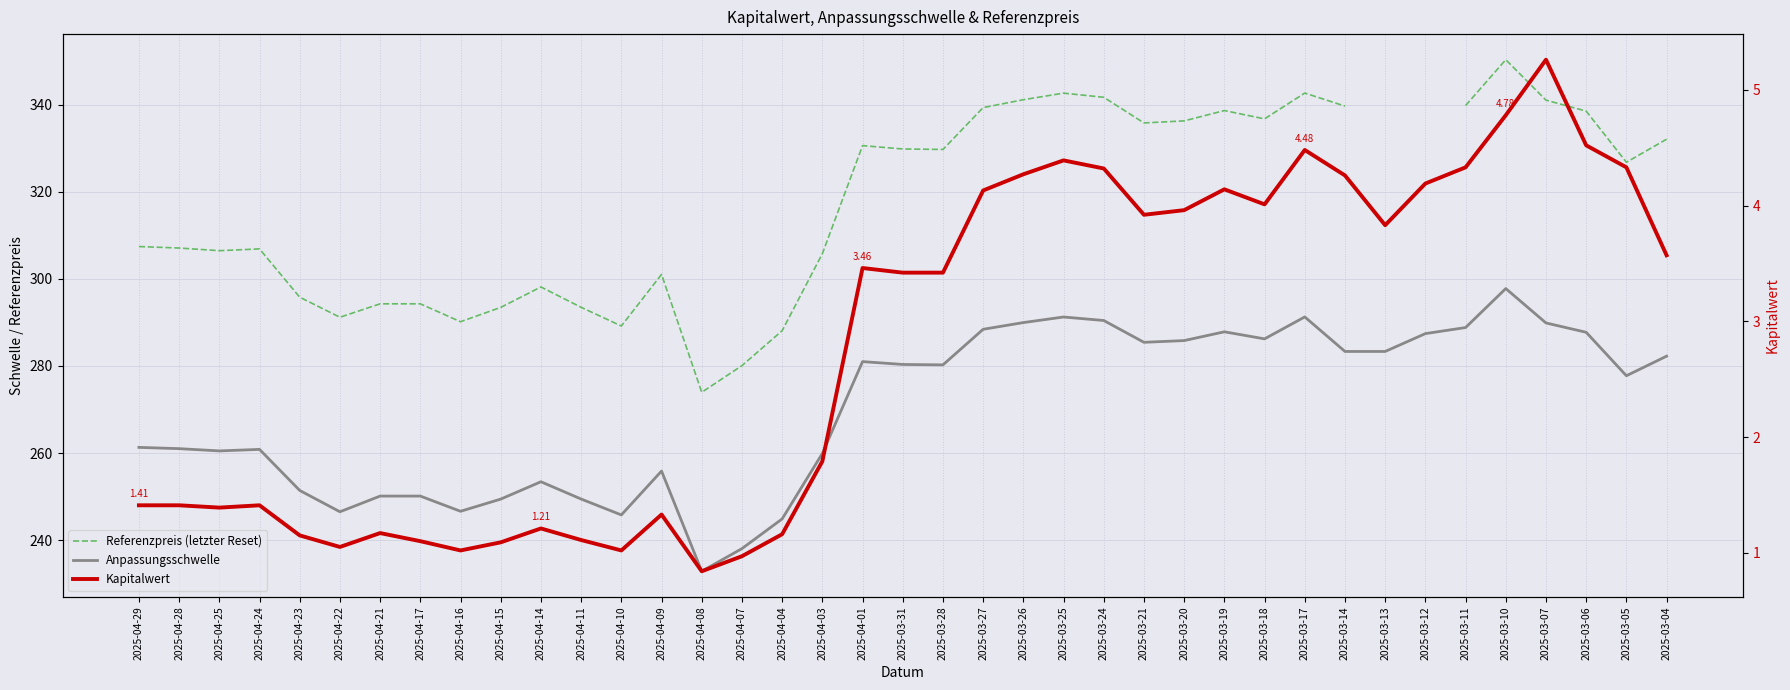

Is this an area chart (filled region under the line)?

No